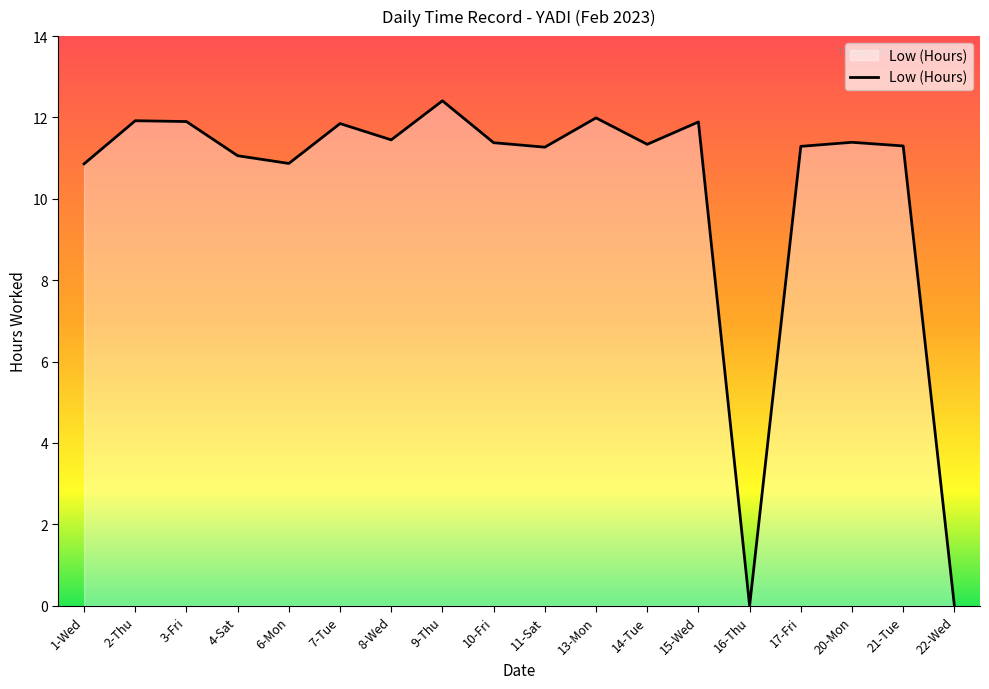

What is the difference between the values at 3-Fri and 1-Wed?

1.0